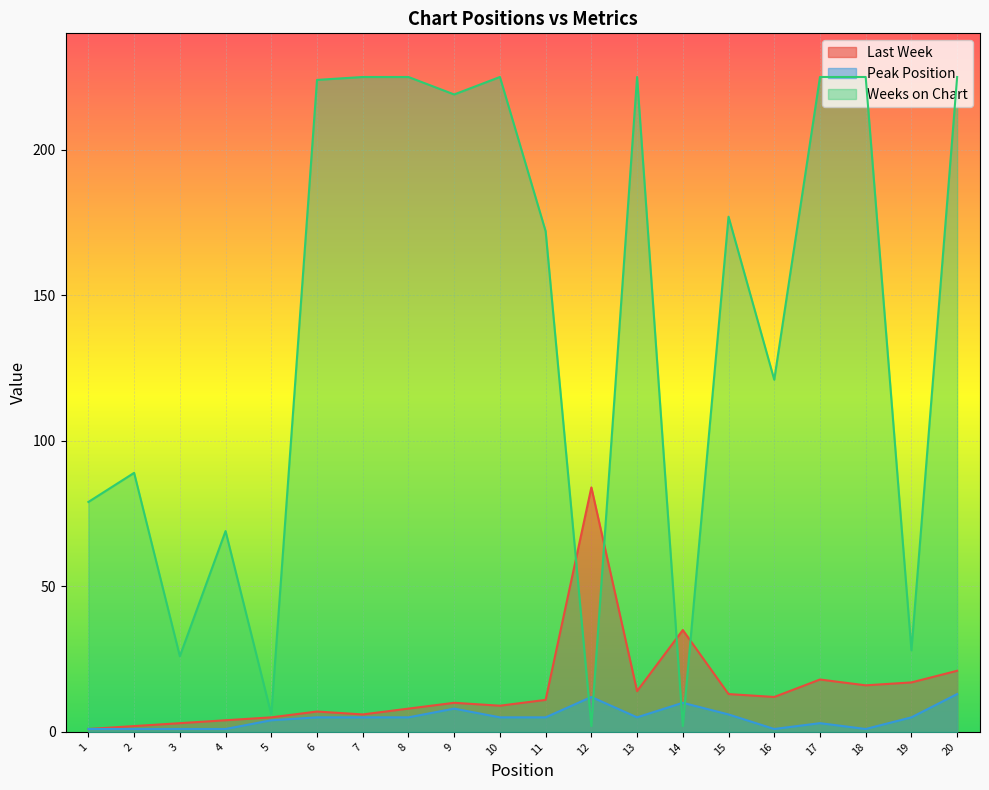

How many lines are shown in the chart?

3